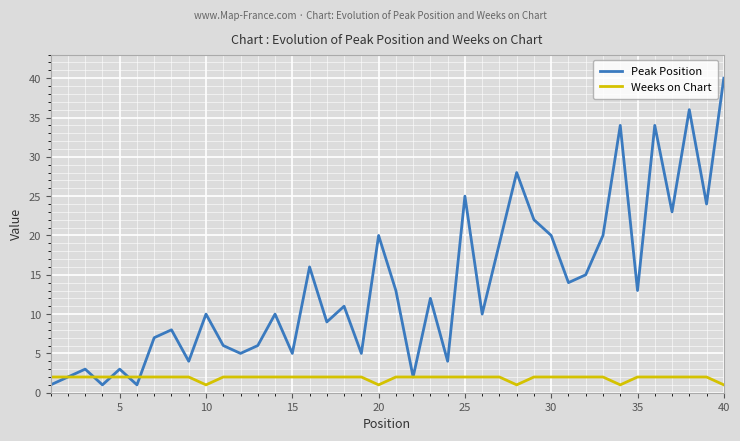

Which series has the largest total across all categories?

Peak Position